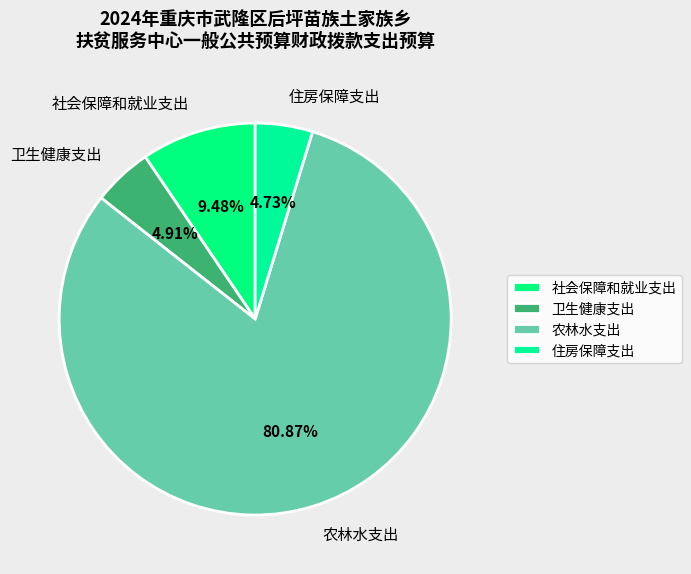

What is the largest slice in the pie chart?

农林水支出